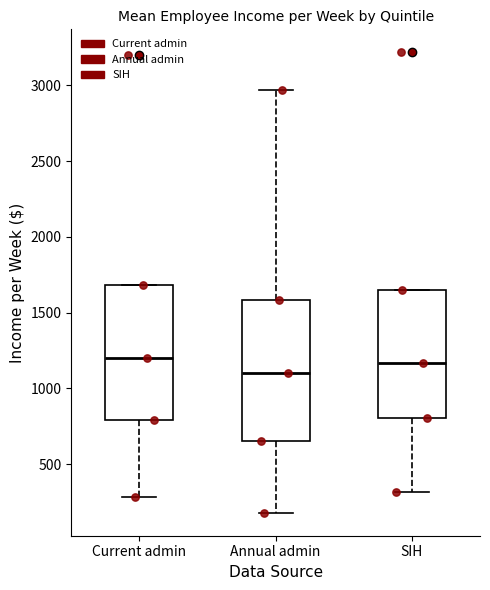

Reading left to right, transcribe this box plot: for each box, give where its median line is, the range the box spans, and where its two whiskers end, as read against the y-axis. The values are not printed on the chart, so give them approximately, as read against the axis.

Current admin: median 1200, box 800 to 1700, whiskers 300 to 1700
Annual admin: median 1100, box 650 to 1600, whiskers 200 to 2950
SIH: median 1150, box 800 to 1650, whiskers 300 to 1650